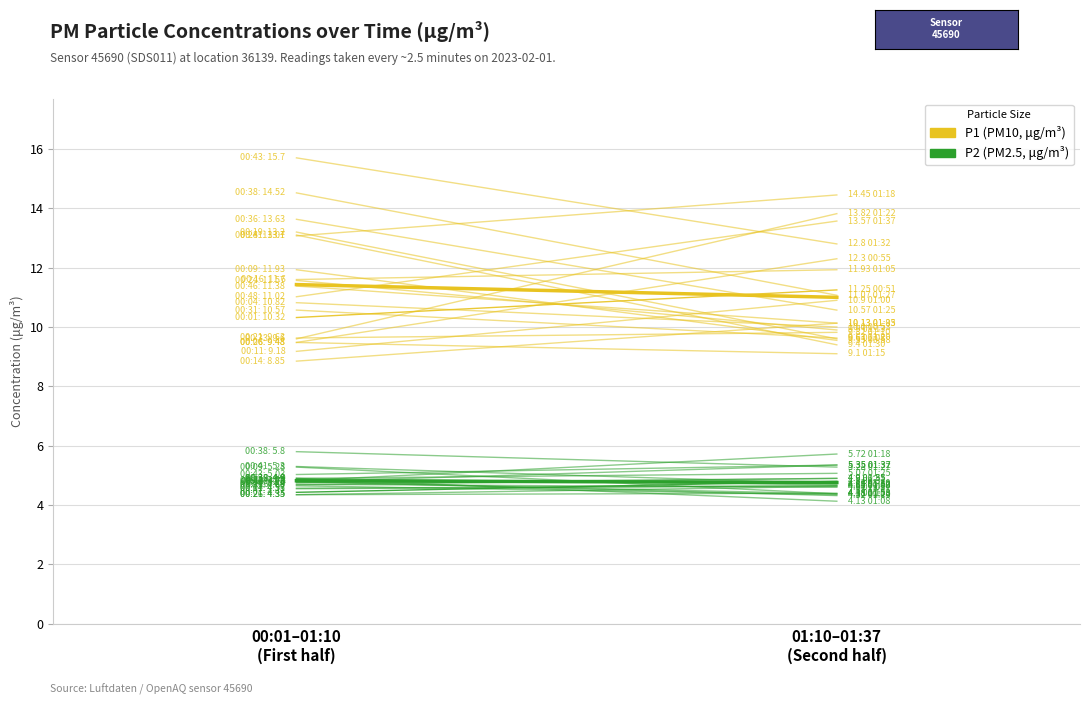

What is the sum of all P2 values?

9.2